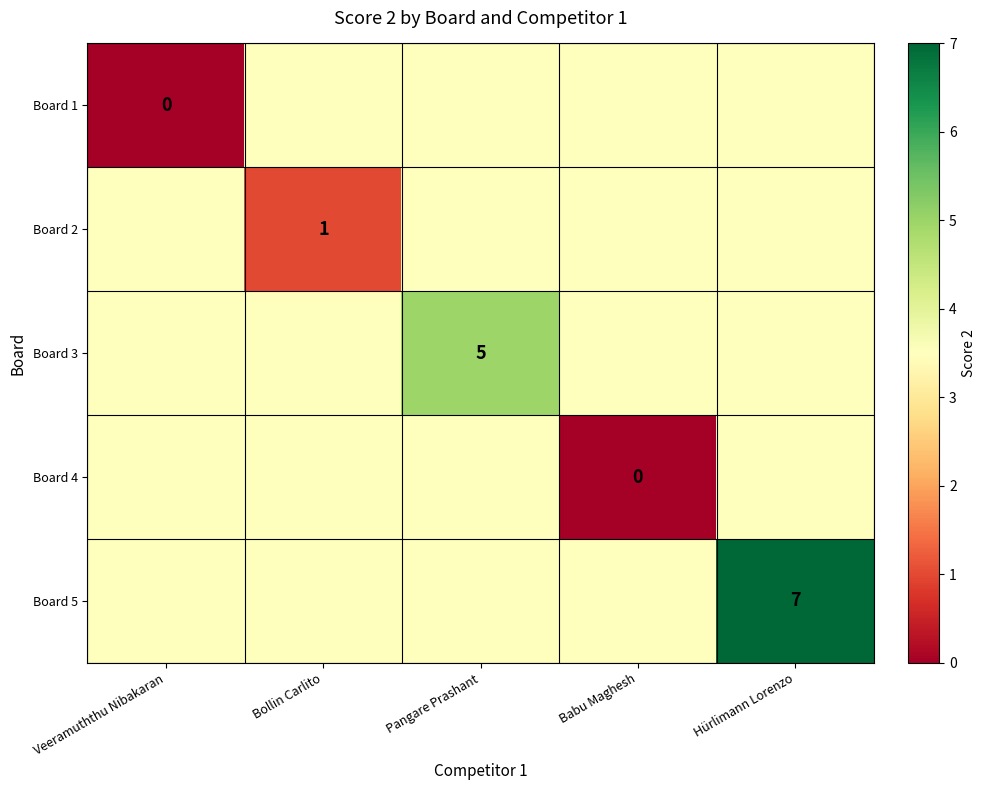

The Board 3 series shows 6.9 at Pangare Prashant. True or false?

False